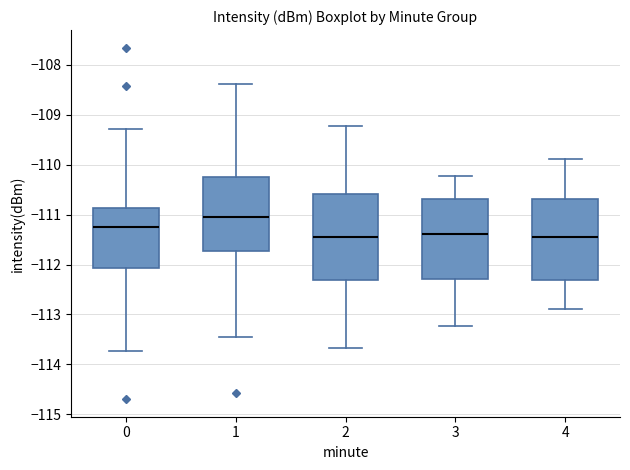

Reading left to right, read every box against the y-axis: the position of its median line, the range the box covers, and the ends of its whiskers. The values are not printed on the chart, so give them approximately, as read against the axis.

0: median -111.2, box -112.1 to -110.9, whiskers -113.7 to -109.3
1: median -111.0, box -111.7 to -110.2, whiskers -113.4 to -108.4
2: median -111.4, box -112.3 to -110.6, whiskers -113.7 to -109.2
3: median -111.4, box -112.3 to -110.7, whiskers -113.2 to -110.2
4: median -111.4, box -112.3 to -110.7, whiskers -112.9 to -109.9